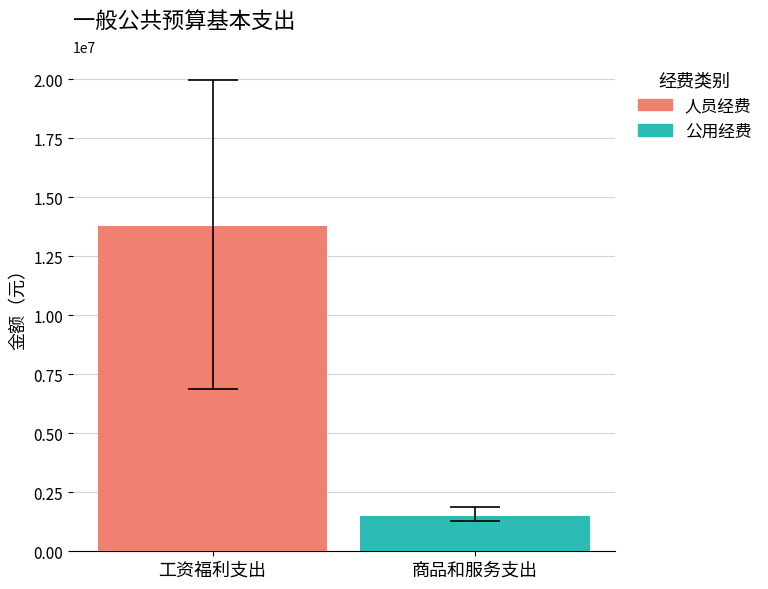

What is the maximum value shown in the chart?

13786501.6